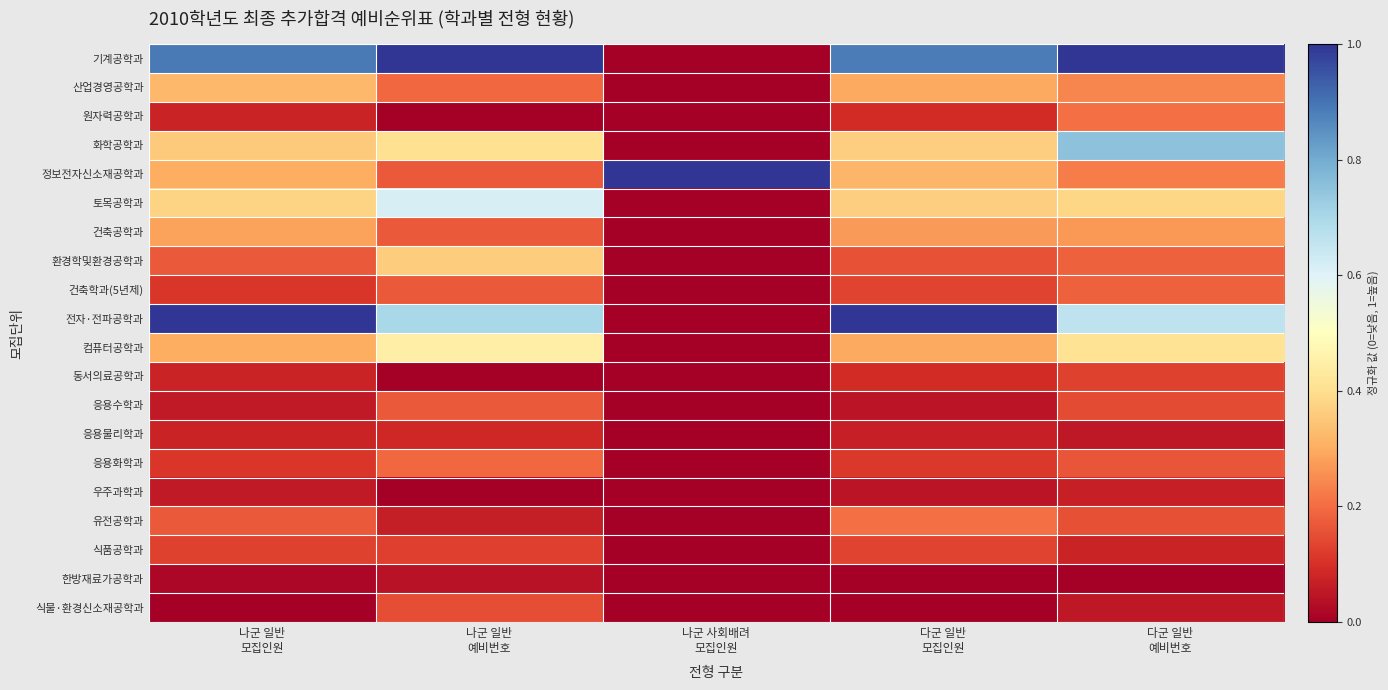

At how many categories does at least one series exceed 0?

5